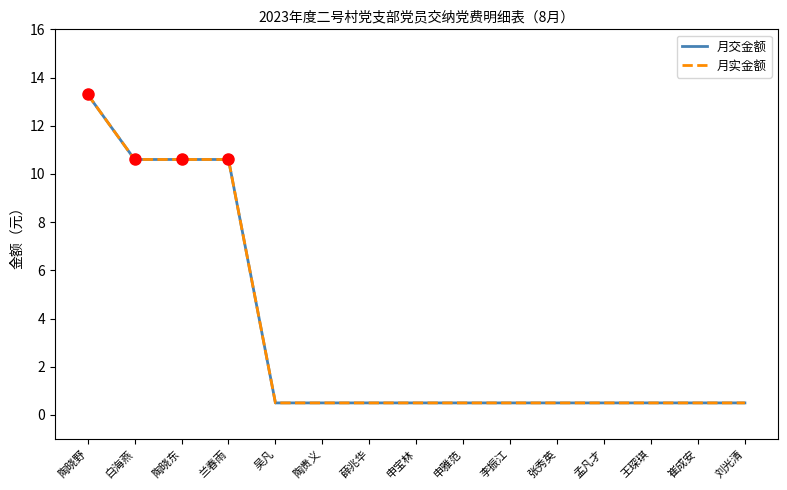

Reading left to right, extract all data points from this chart.

月交金额: 陶晓野=13.3	白海燕=10.6	陶晓东=10.6	兰春雨=10.6	吴凡=0.5	陶贵义=0.5	薛兆华=0.5	申宝林=0.5	申雅范=0.5	李振江=0.5	张秀英=0.5	孟凡才=0.5	王琛琪=0.5	崔成安=0.5	刘光清=0.5
月实金额: 陶晓野=13.3	白海燕=10.6	陶晓东=10.6	兰春雨=10.6	吴凡=0.5	陶贵义=0.5	薛兆华=0.5	申宝林=0.5	申雅范=0.5	李振江=0.5	张秀英=0.5	孟凡才=0.5	王琛琪=0.5	崔成安=0.5	刘光清=0.5